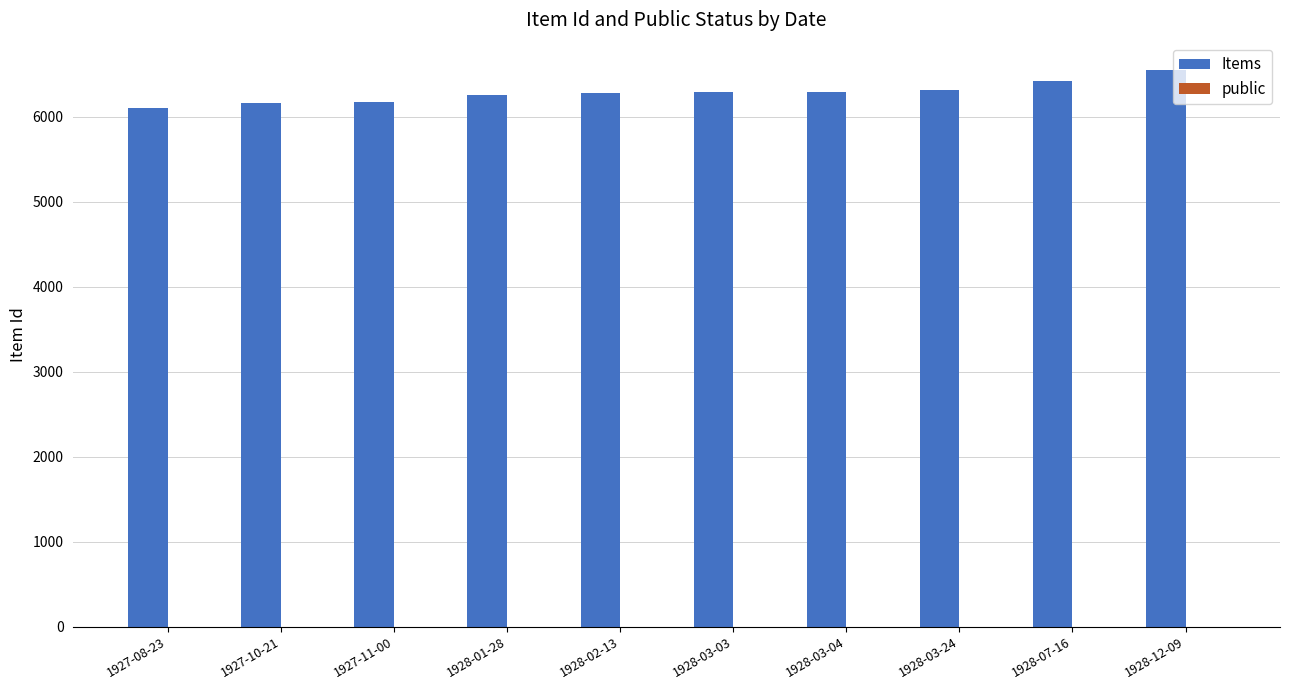

The value of Items at 1928-03-04 is 8453. True or false?

False